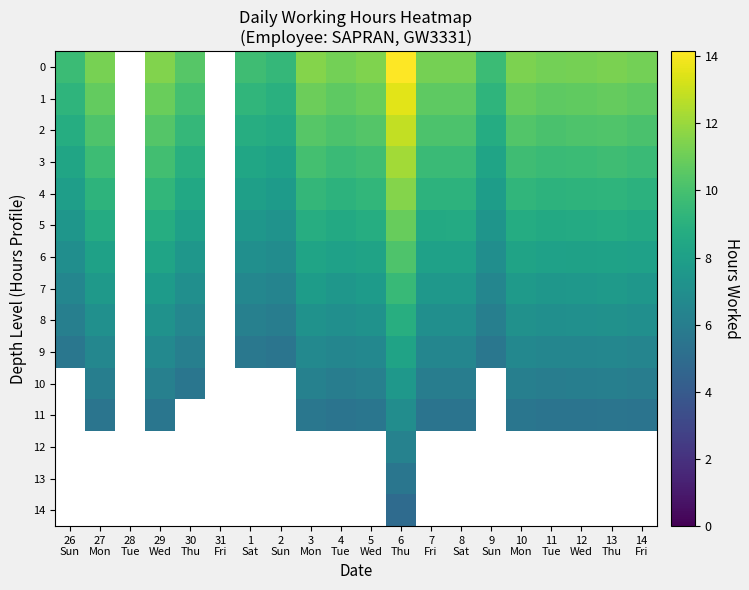

At which label is 4 closest to 9?

14 Fri